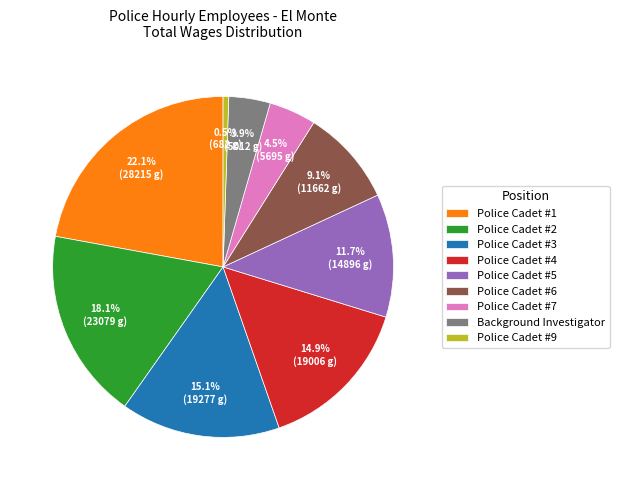

Is there a majority slice in this chart?

No